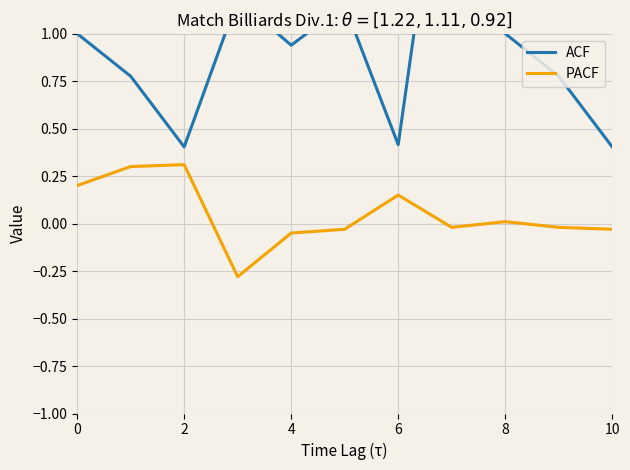

What is the minimum value for PACF?

-0.3